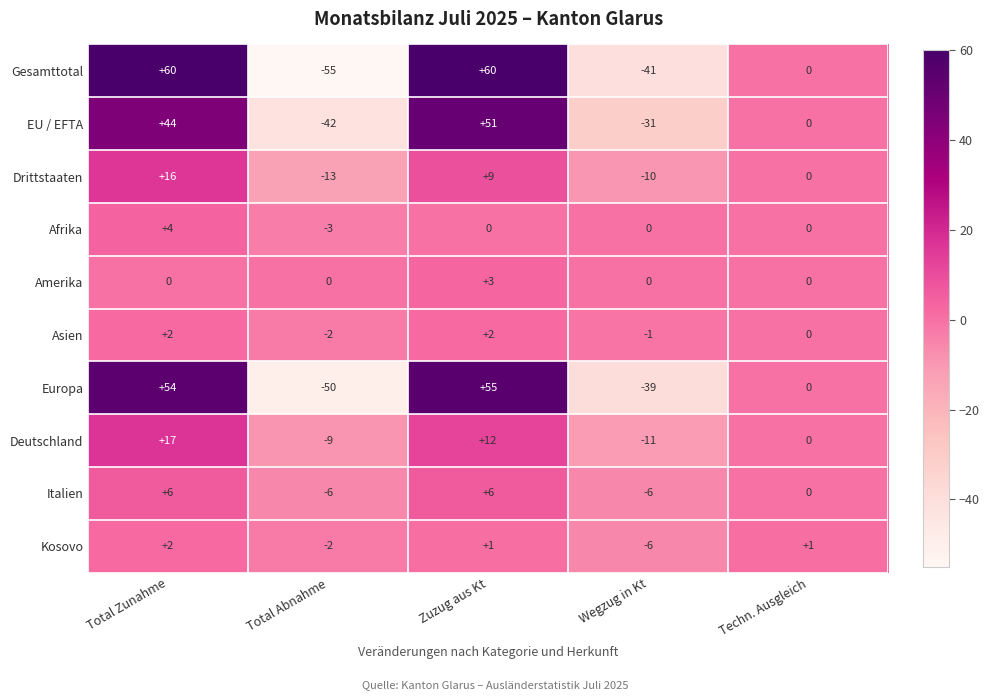

At which category is the sum across all series the highest?

Total Zunahme